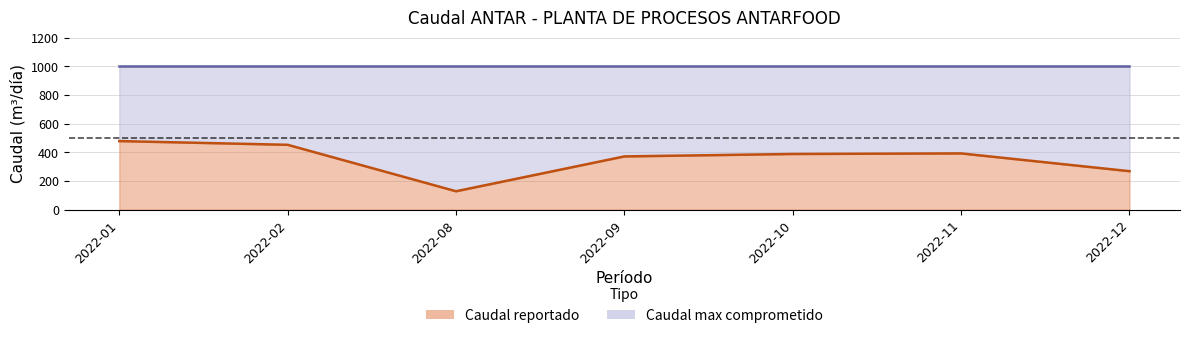

At which label does the data first exceed 388?

2022-01